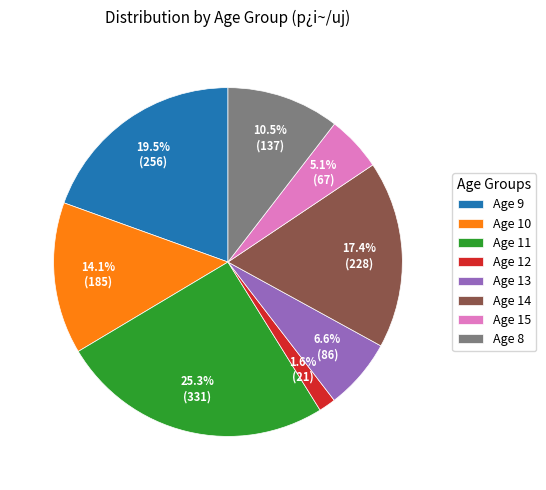

Approximately how many times larger is the value at Age 14 compared to Age 9?

0.9